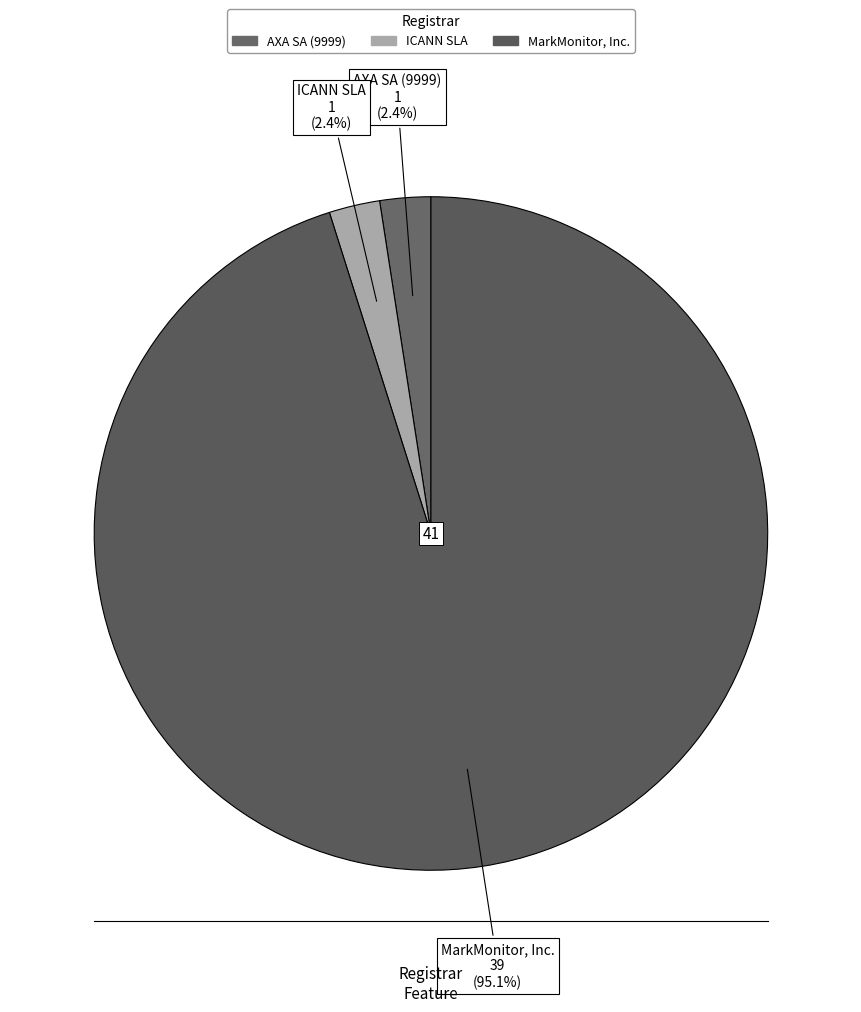

What is the largest slice in the pie chart?

MarkMonitor, Inc.